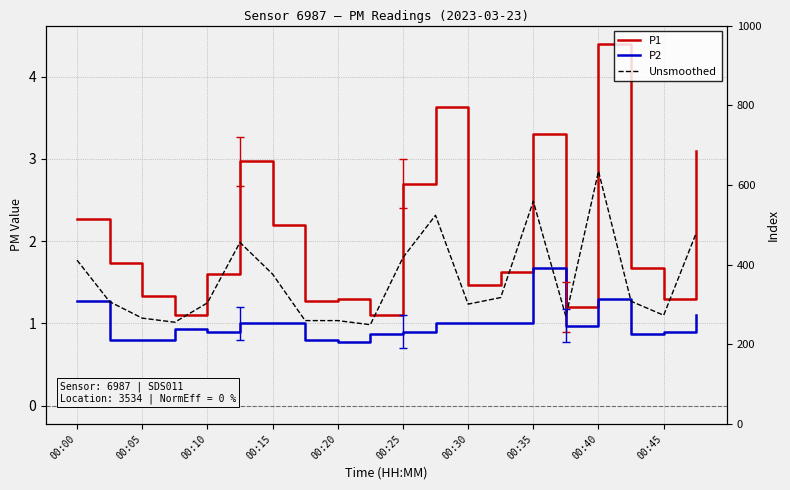

The chart shows a value of 1.0 at 00:18. True or false?

True